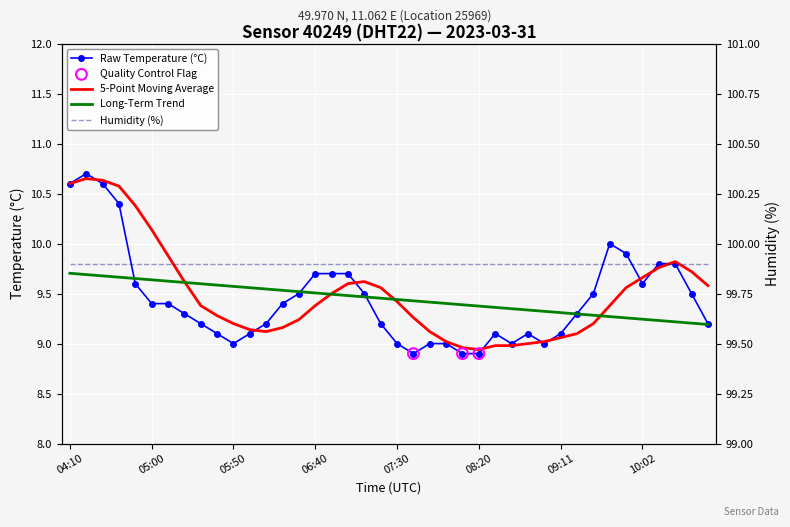

What is the change in value from 06:50 to 07:40?

-0.8